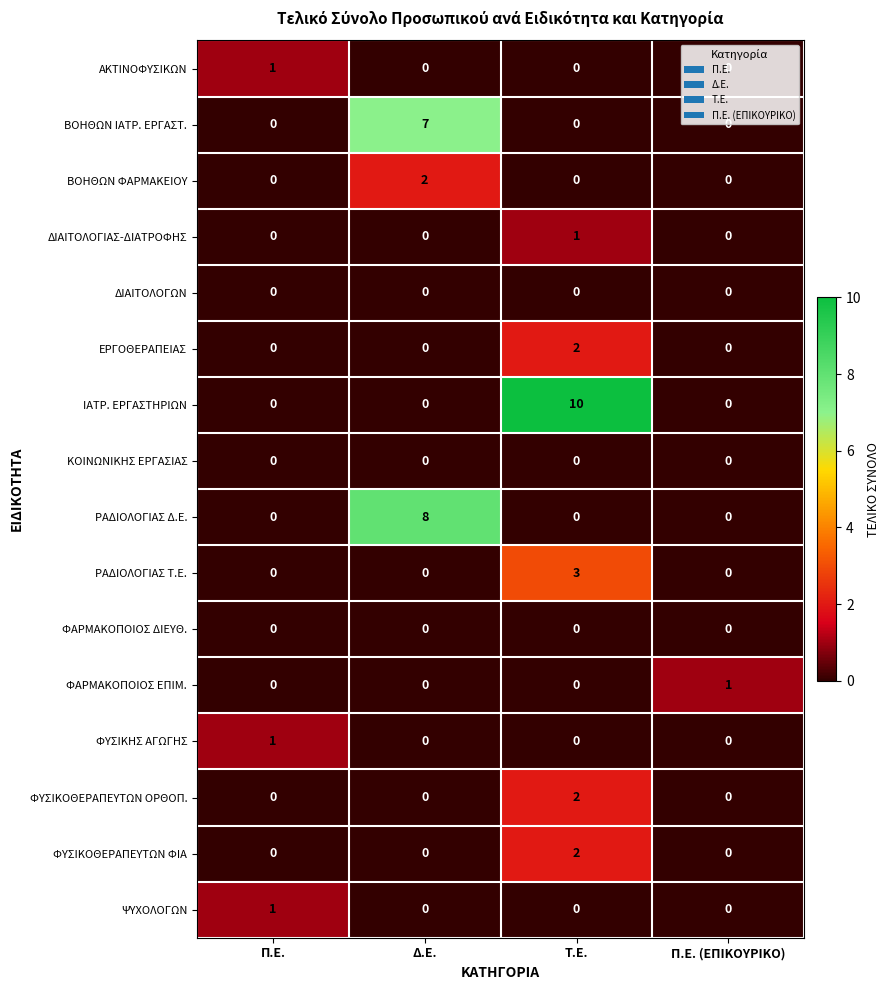

Is it true that ΒΟΗΘΩΝ ΙΑΤΡ. ΕΡΓΑΣΤ. equals 0 at Τ.Ε.?

True